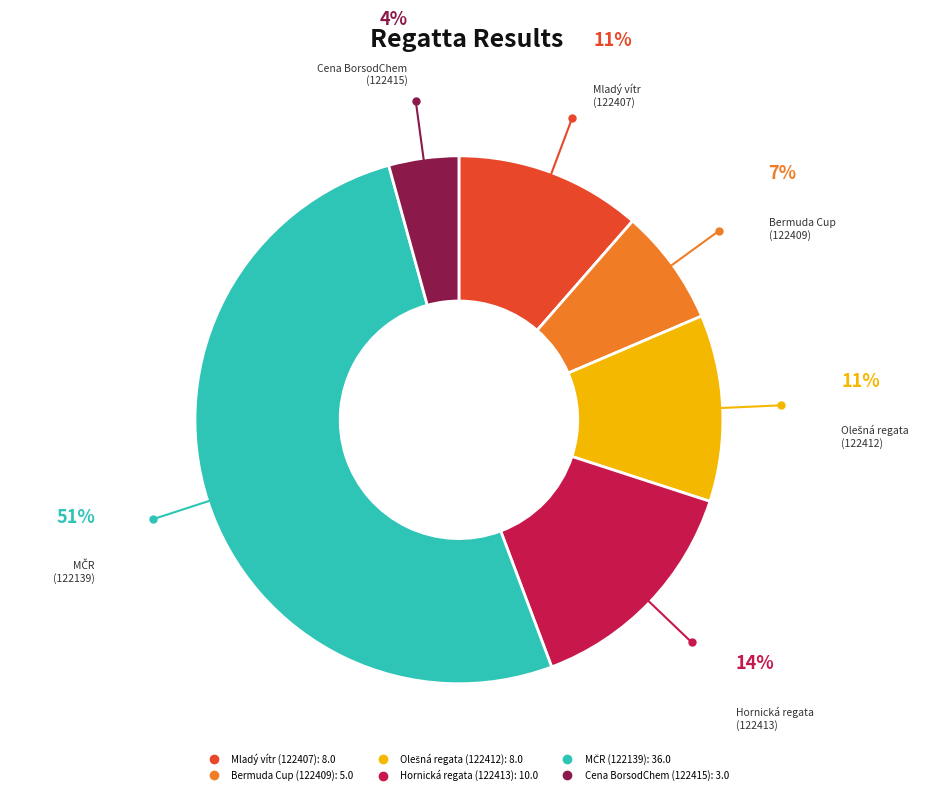

How many slices are in this pie chart?

6